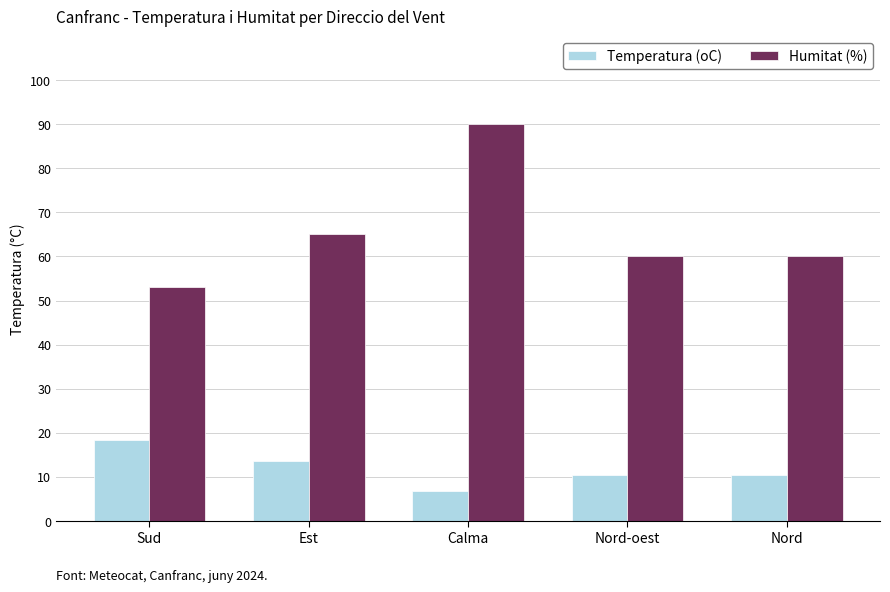

What is the minimum value shown in the chart?

6.7